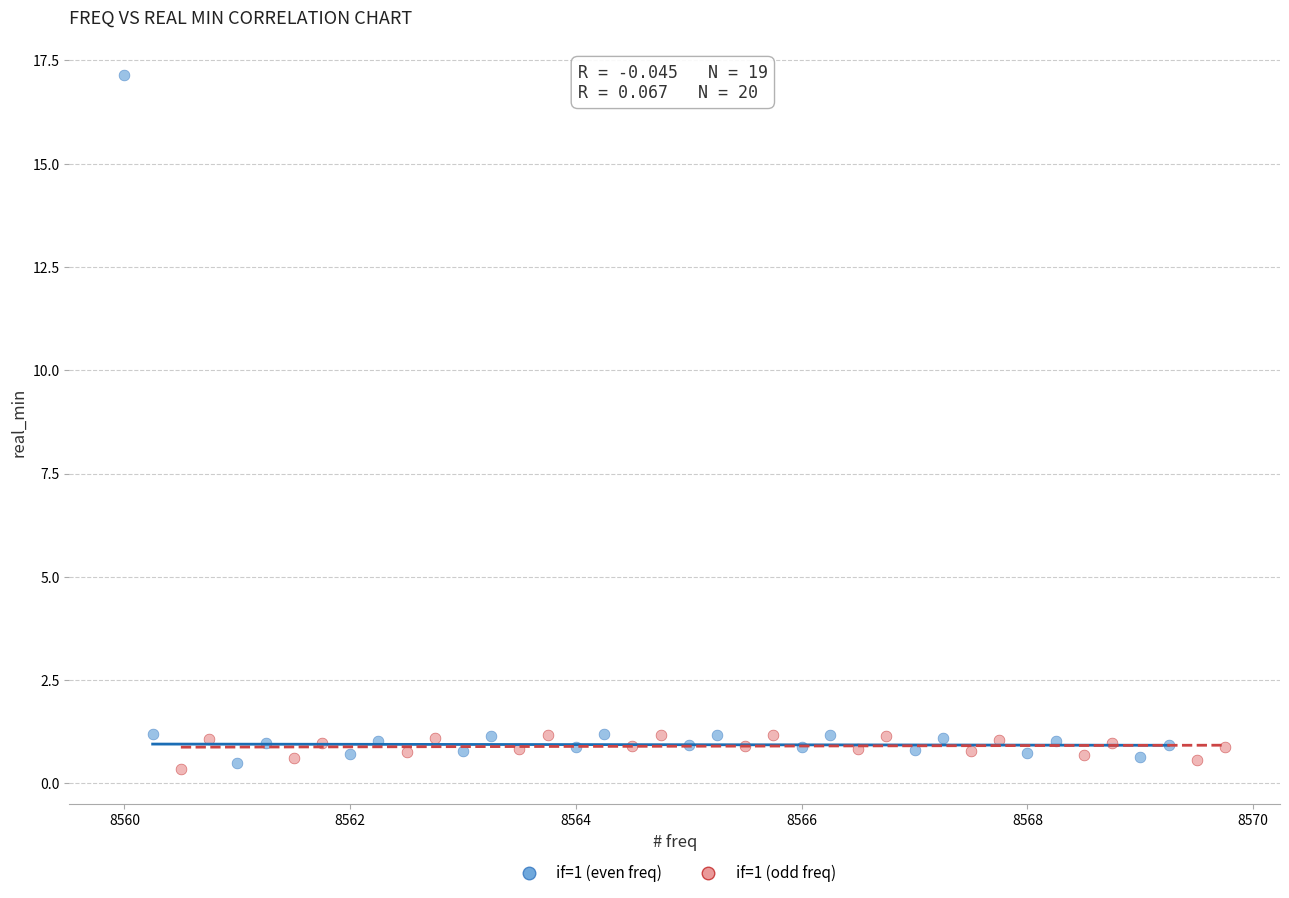

Which series has the widest spread of Y values?

if=1 (even freq)